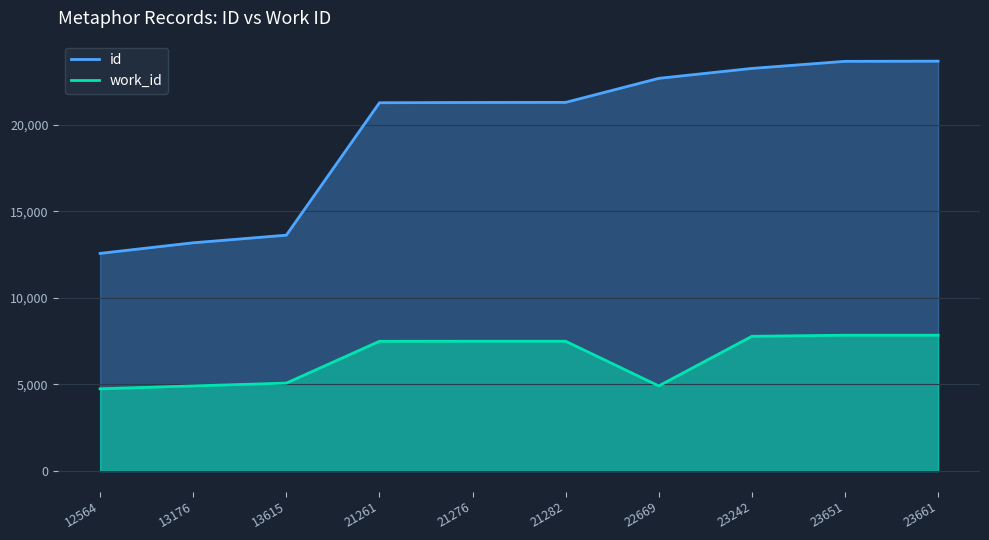

Which category has the lowest value across all series?

12564